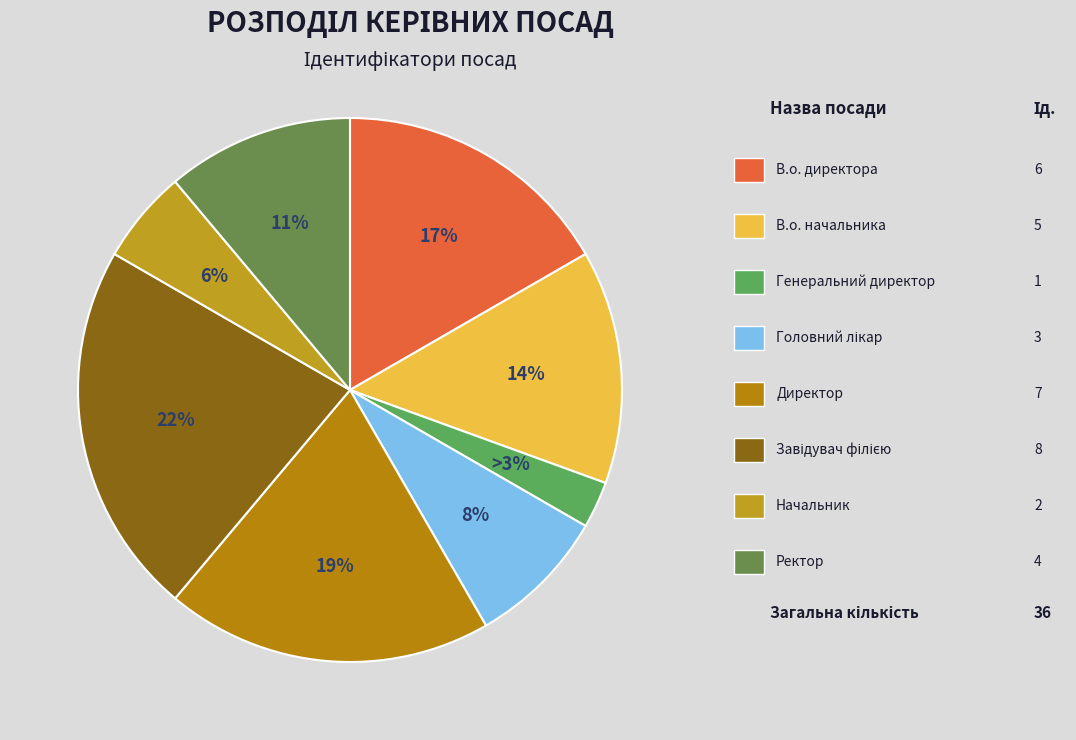

Which slice is the smallest?

Генеральний директор